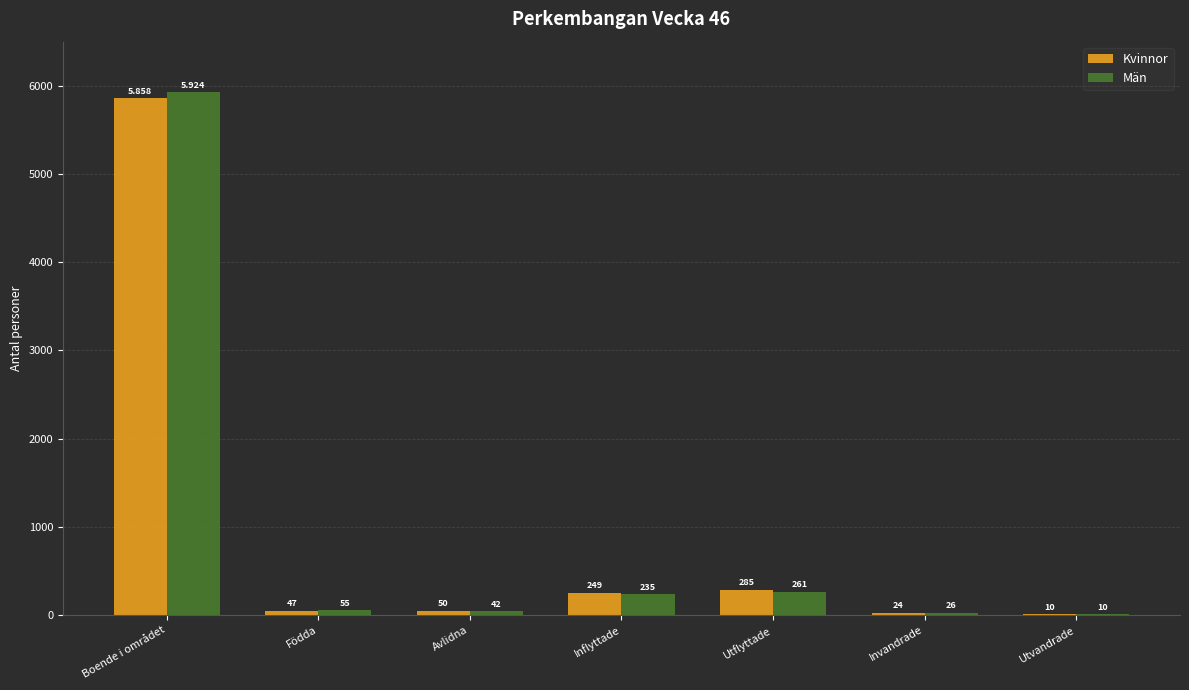

At which category is the sum across all series the highest?

Boende i området